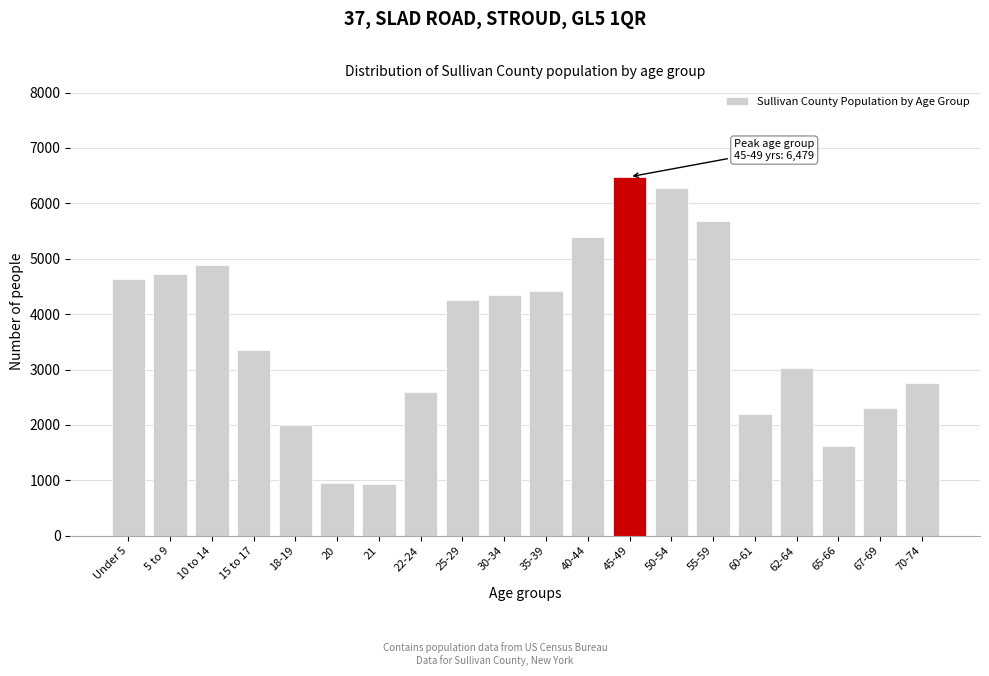

At which label is the value closest to 3704?

15 to 17